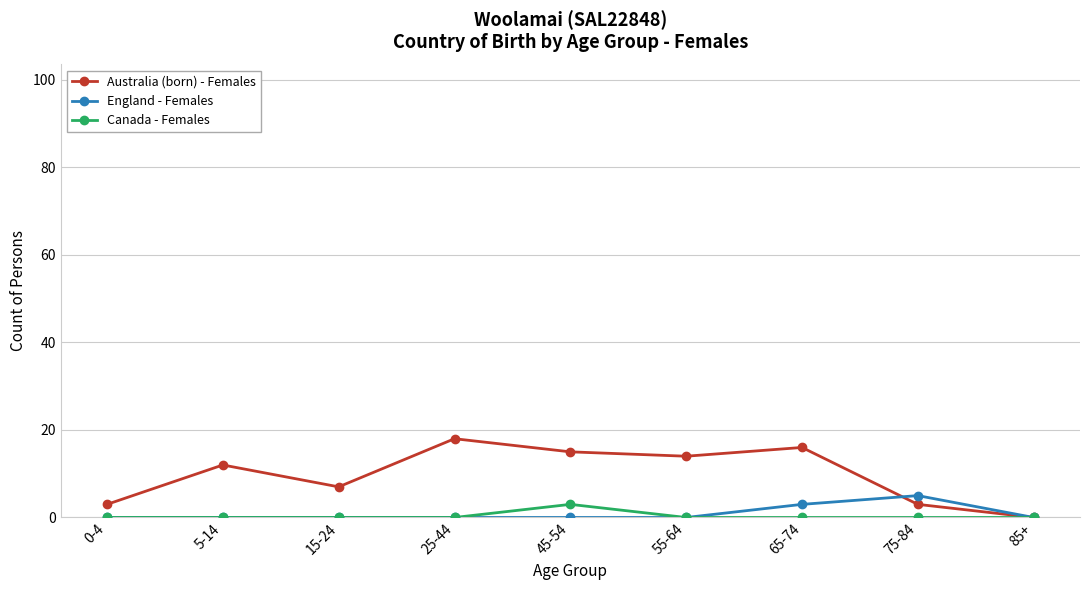

What is the difference between the highest and lowest values at 15-24?

7